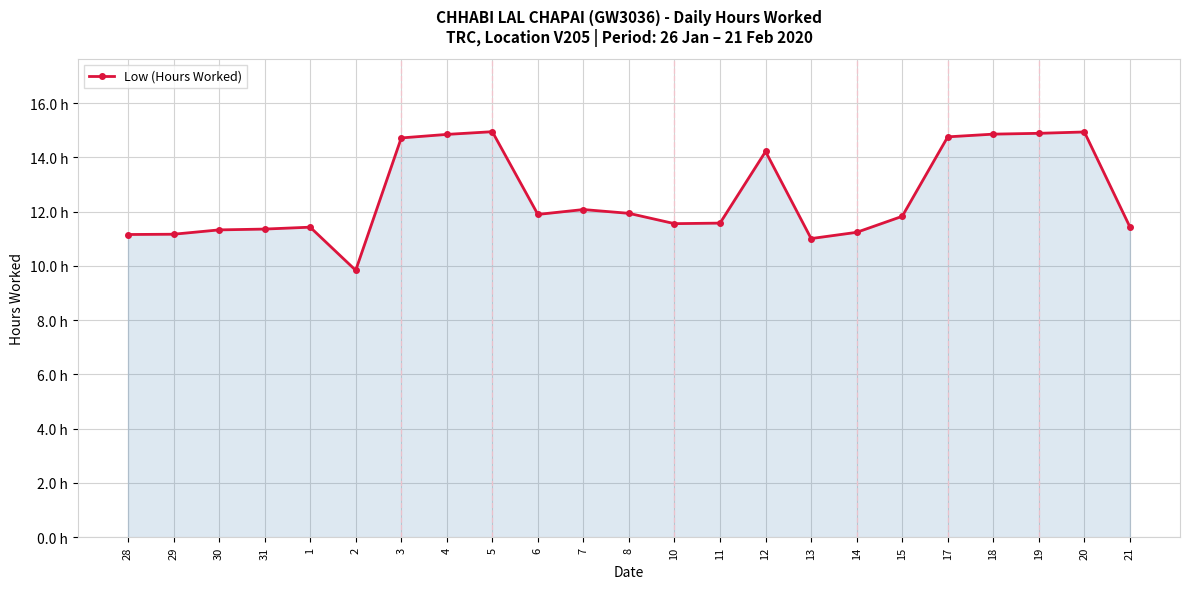

What is the ratio of the value at 15 to the value at 18?

0.8